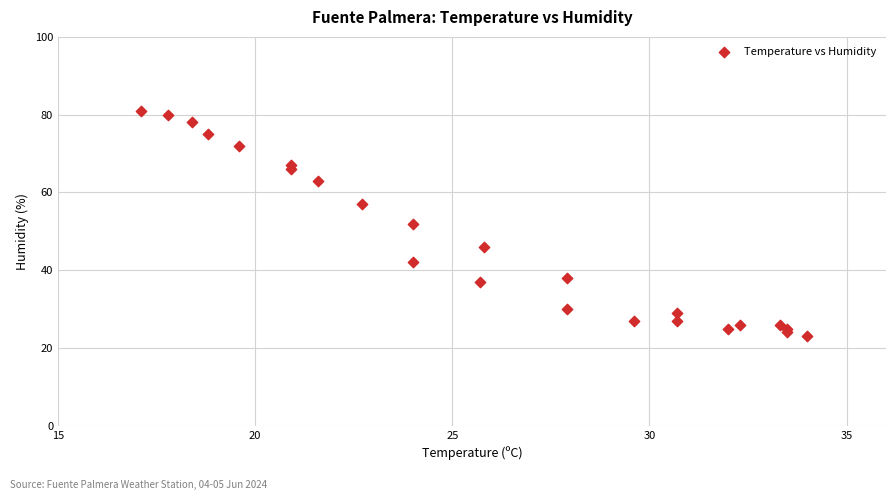

What is the range of Y values (max minus min)?

58